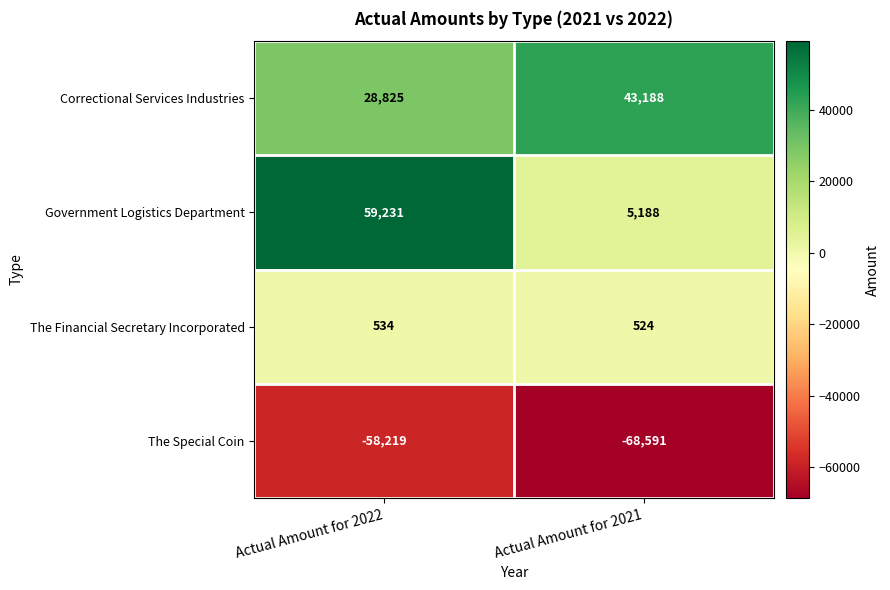

What is the greatest value displayed?

59231